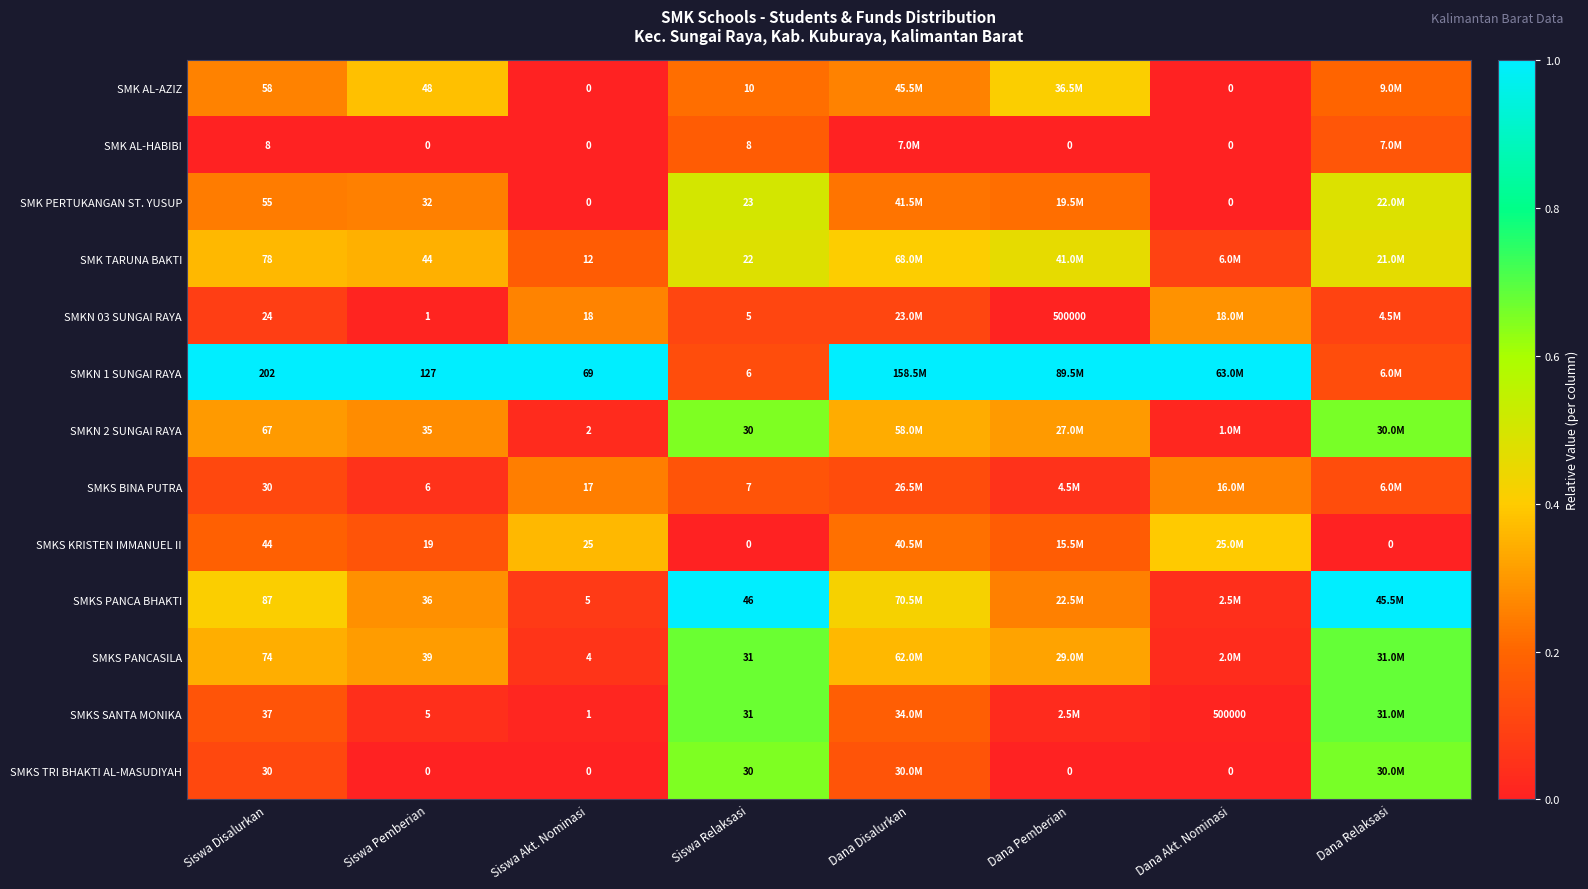

Is the value of SMK PERTUKANGAN ST. YUSUP at Siswa Akt. Nominasi greater than the value of SMKS BINA PUTRA at Siswa Pemberian?

No